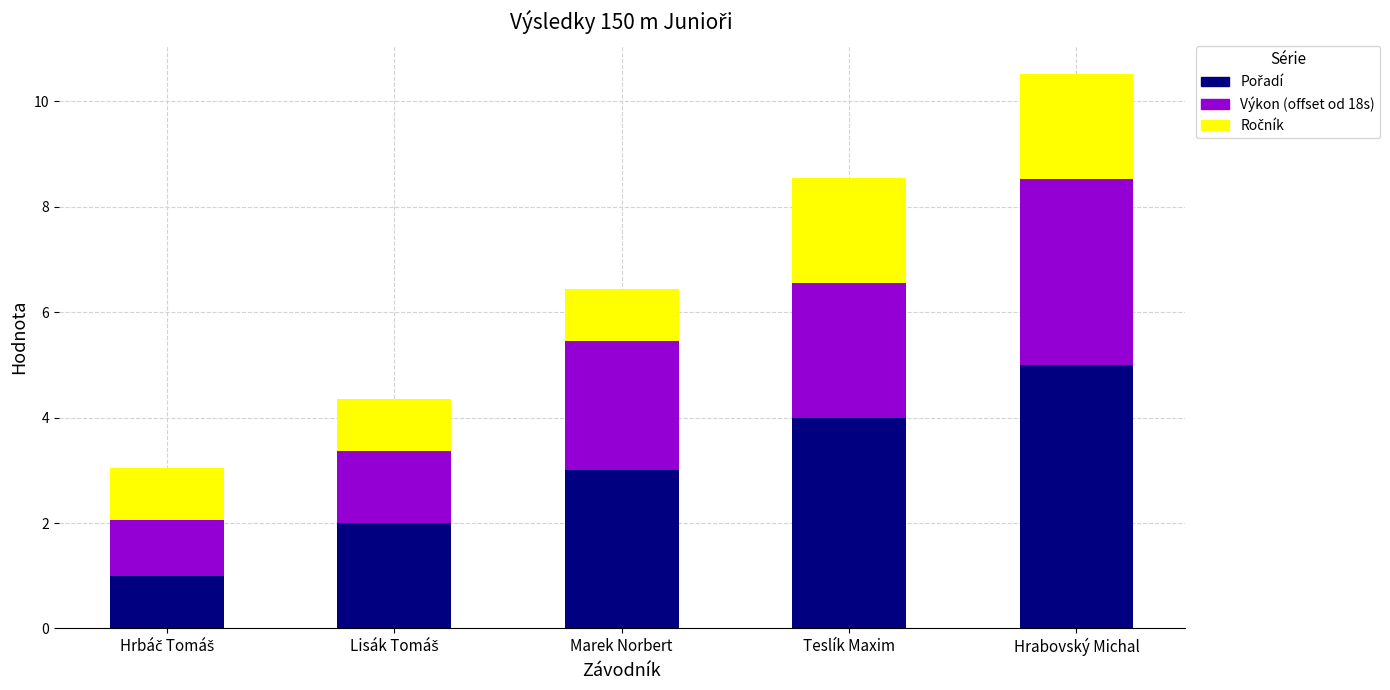

Does the chart contain any negative values?

No